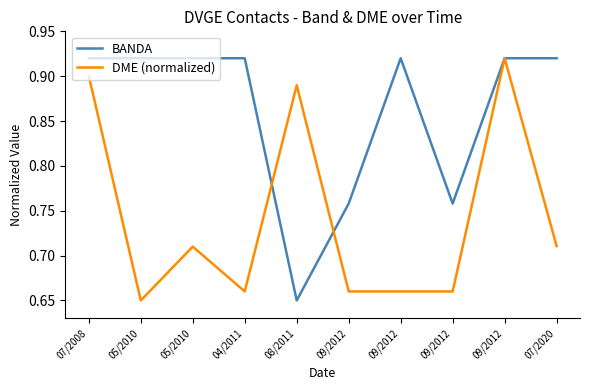

Rank the series by their average value, from highest to lowest.

BANDA, DME (normalized)